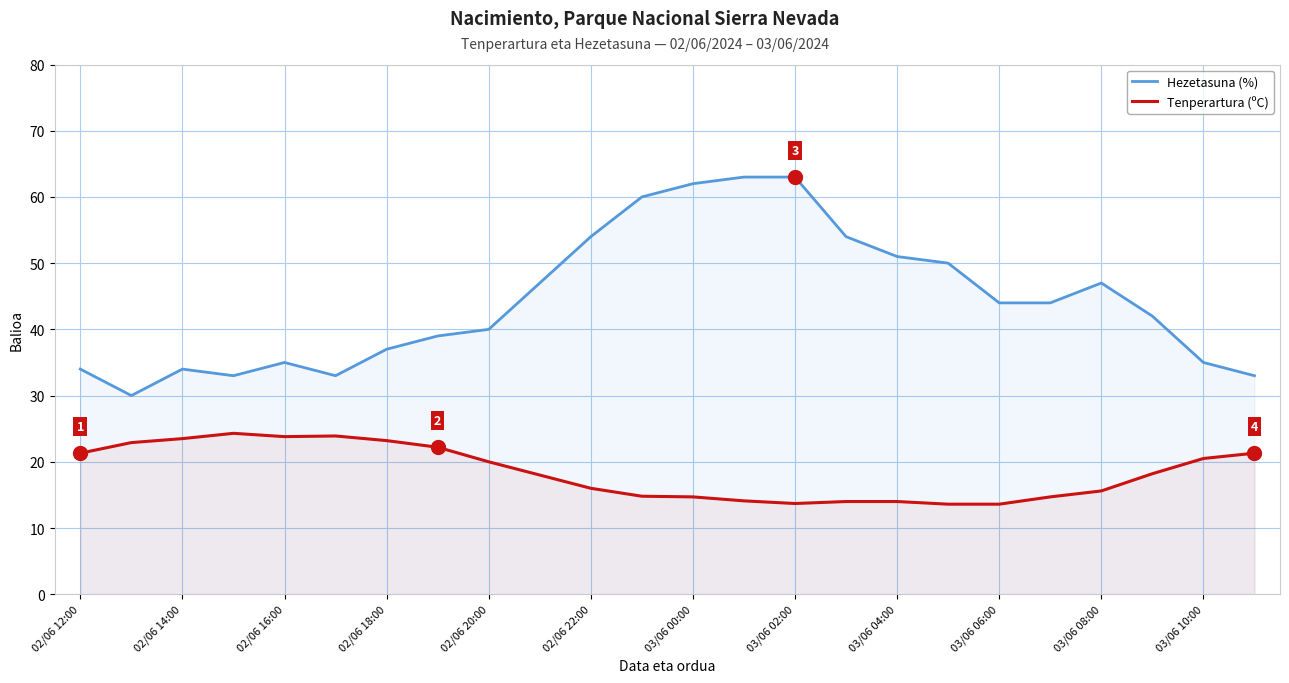

Read the Tenperartura (ºC) value at 02/06 14:00.

23.5